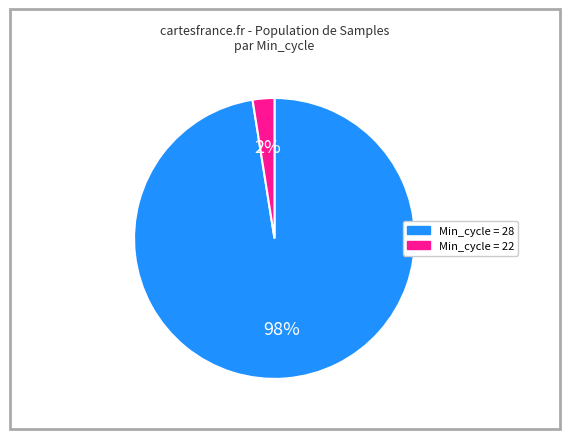

Does any single category account for the majority?

Yes